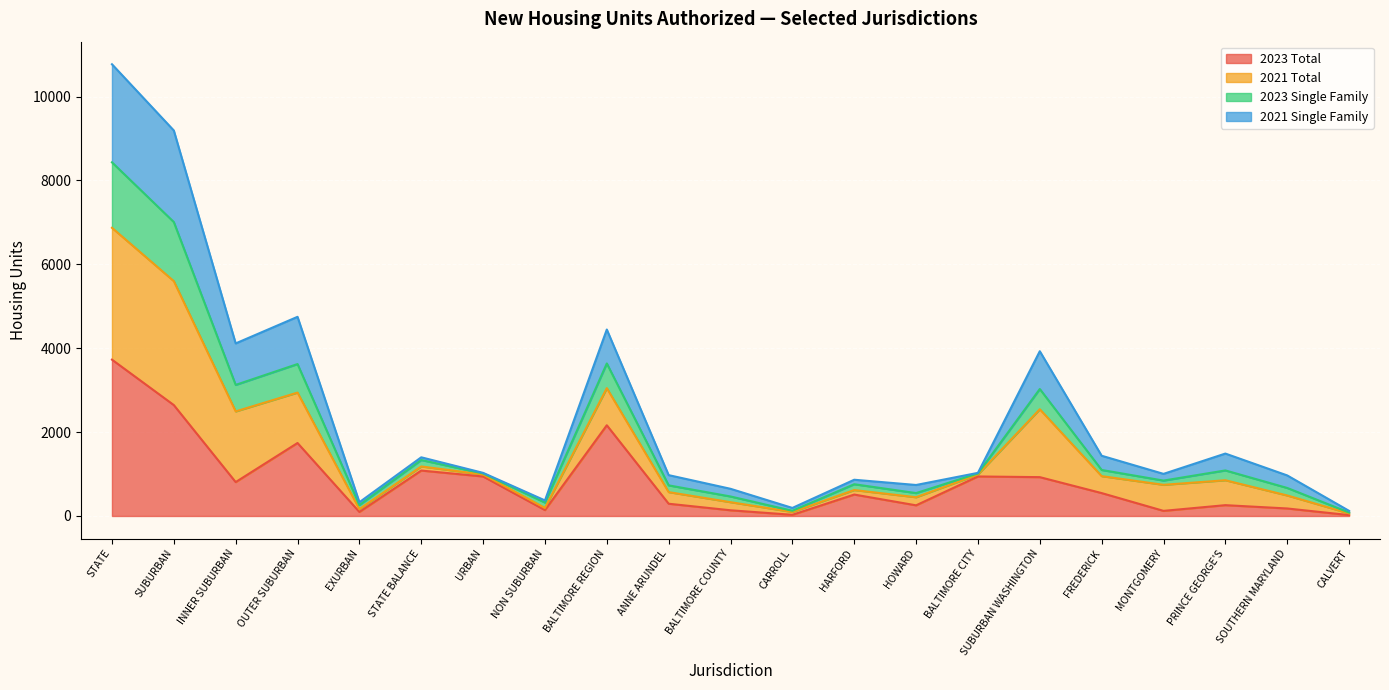

Where is 2023 Total nearest to the value 1874?

OUTER SUBURBAN